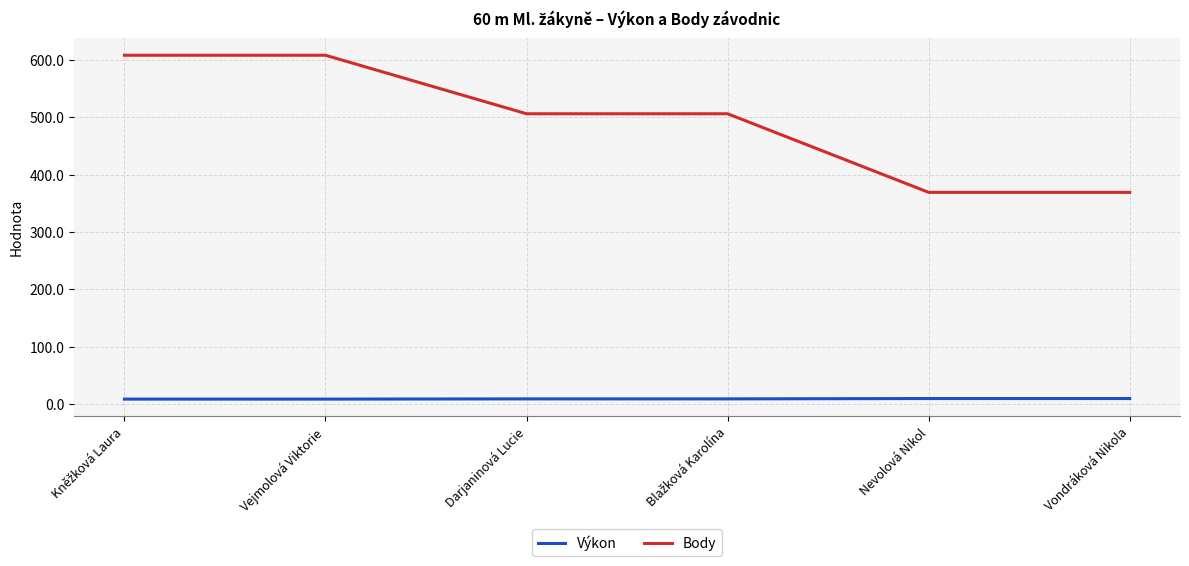

Which series has the largest range (max minus min)?

Body